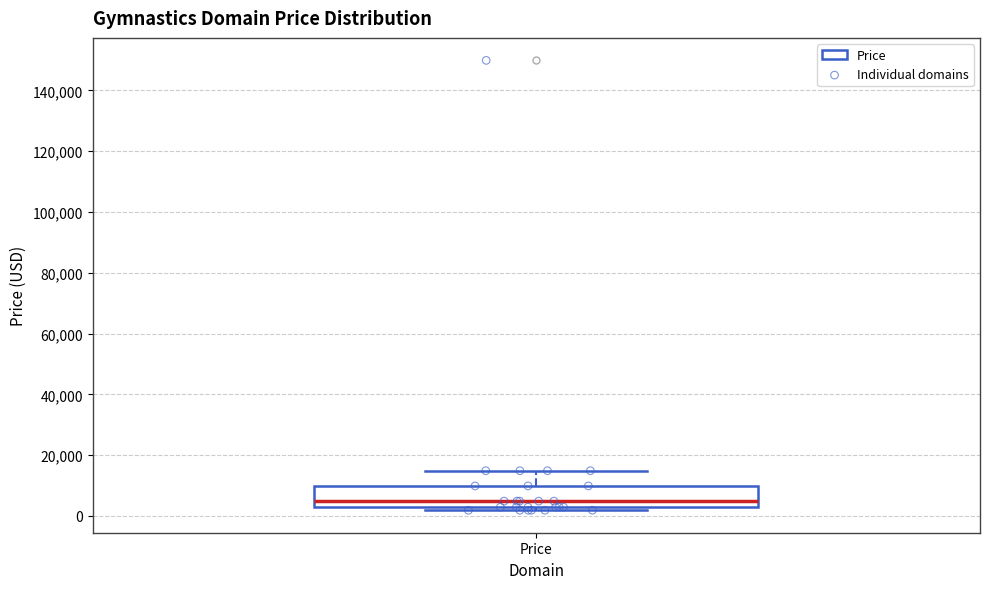

Transcribe this box plot: give where the median line is, the range the box spans, and where the two whiskers end, as read against the y-axis. The values are not printed on the chart, so give them approximately, as read against the axis.

median 4000, box 2000 to 10000, whiskers 2000 (just below the box's lower edge) to 14000